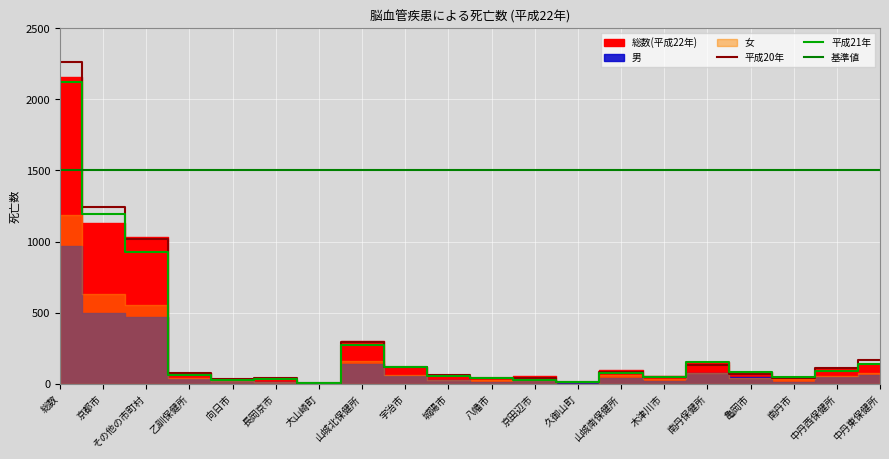

True or false: 平成21年 has a value of 350 at その他の市町村.

False